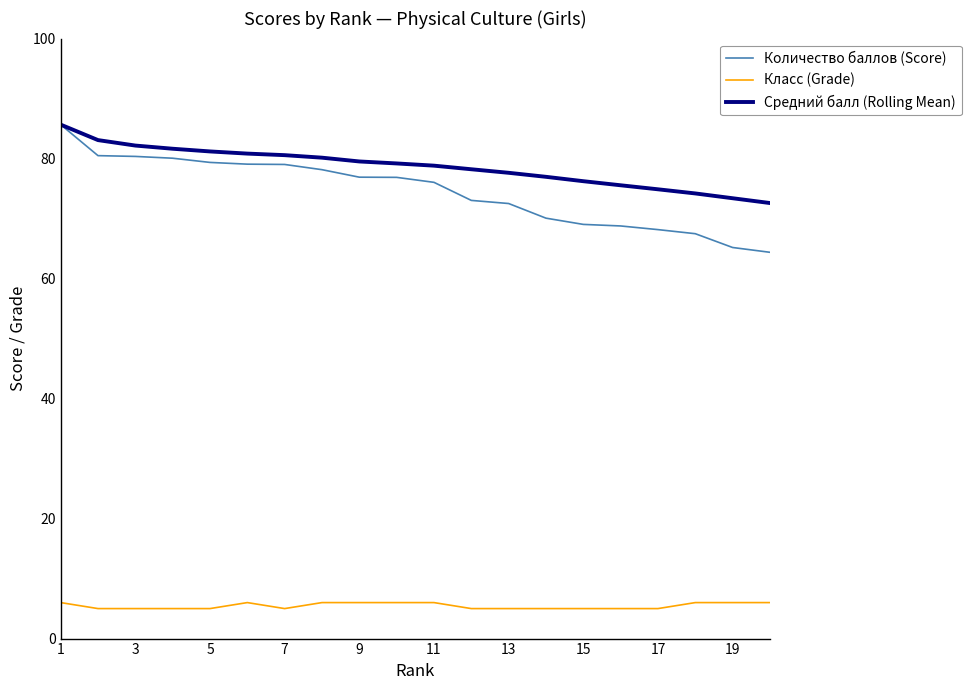

Which series has the largest total across all categories?

Средний балл (Rolling Mean)